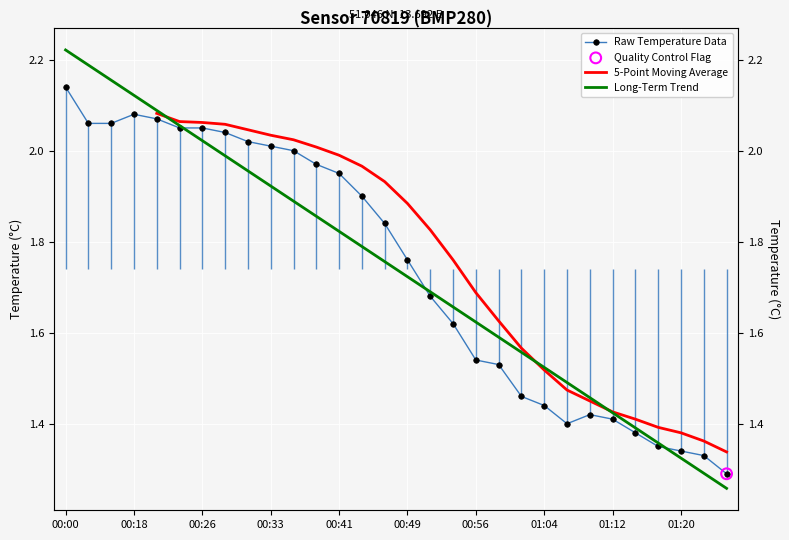

What is the ratio of the value at 00:59 to the value at 00:38?

0.8